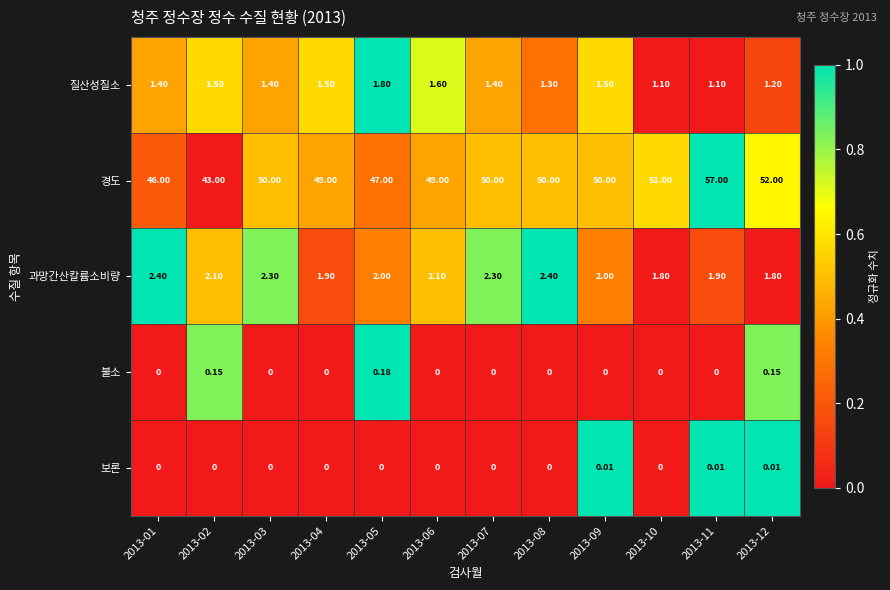

At 2013-05, list the series in order from smallest to largest.

보론, 불소, 질산성질소, 과망간산칼륨소비량, 경도